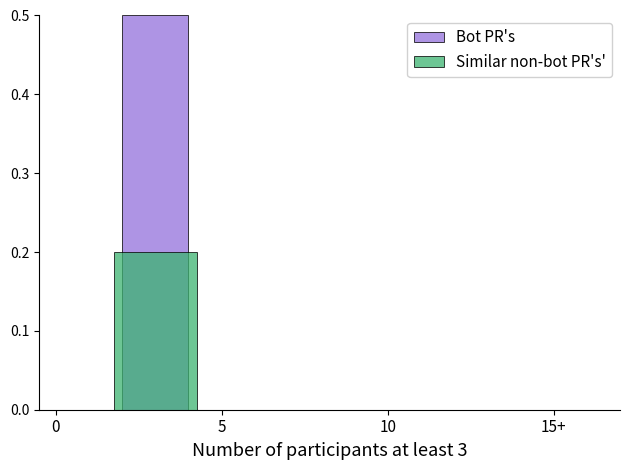

What is the maximum value shown in the chart?

0.5